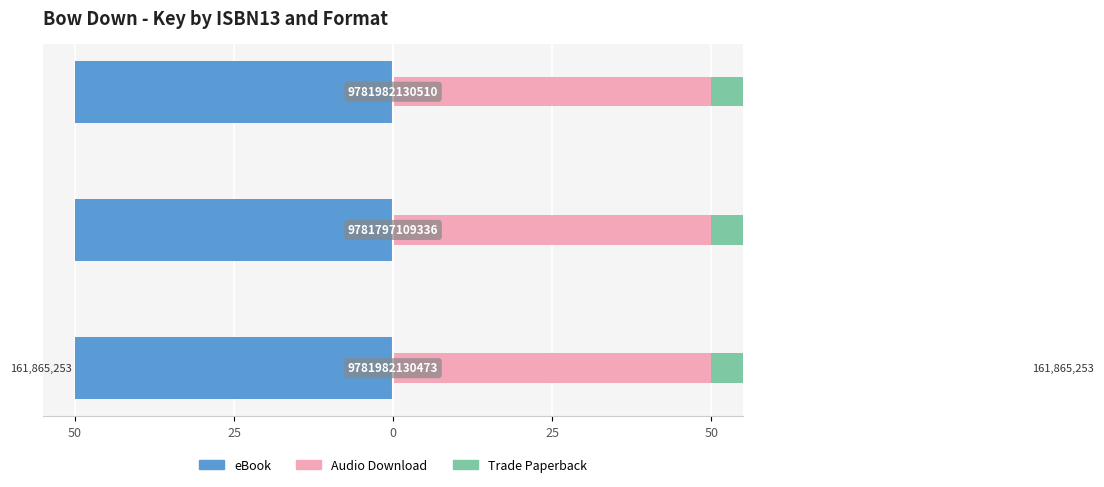

Which series has the widest spread of values?

eBook